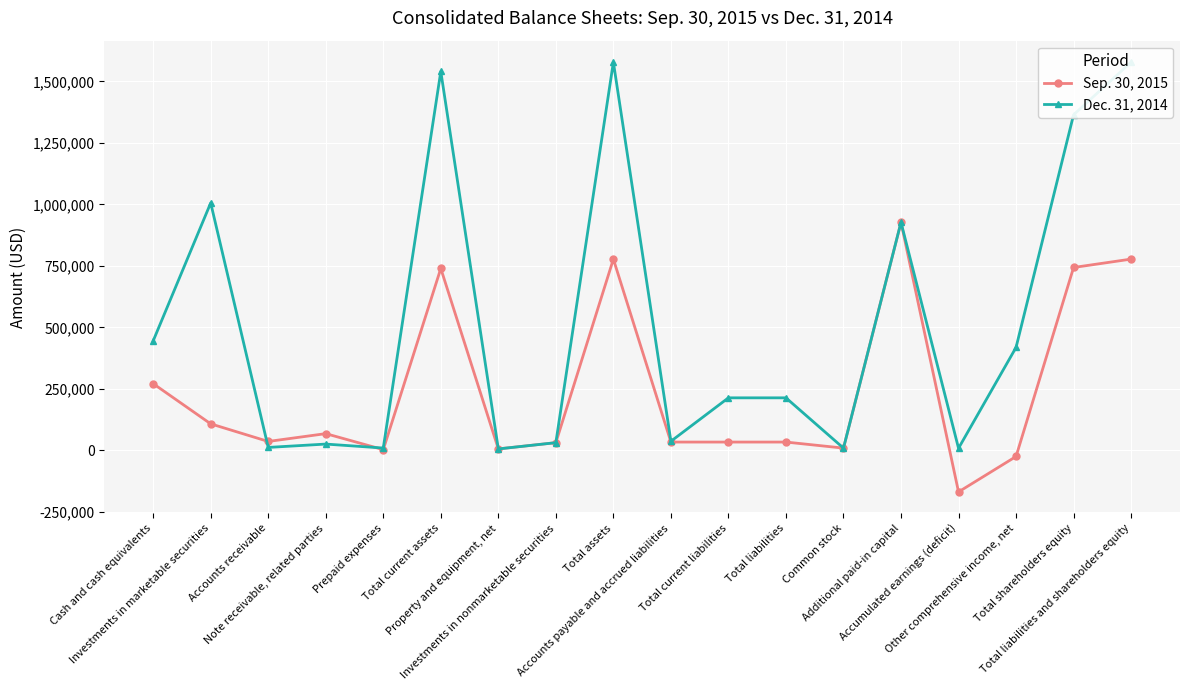

What position from the left is Accounts payable and accrued liabilities?

10